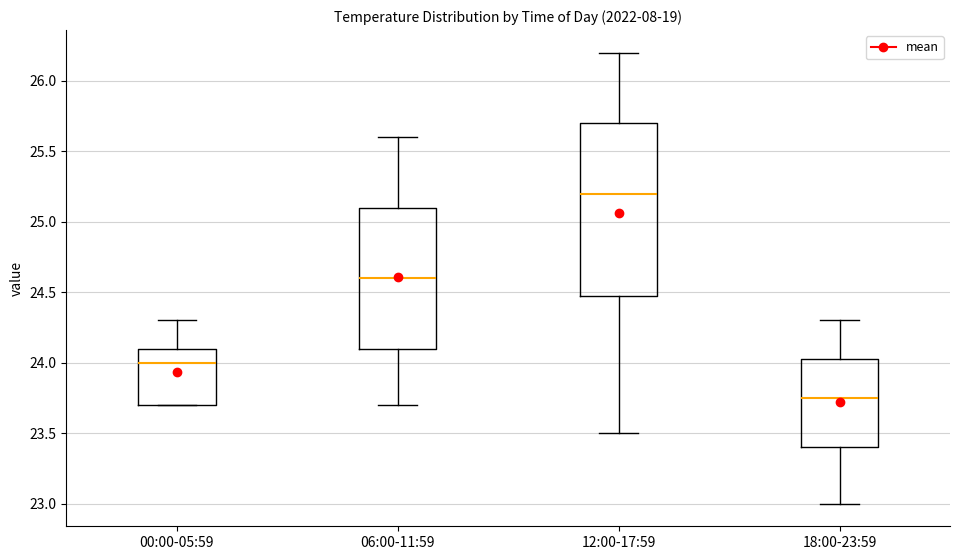

Where is the upper edge of the box for 06:00-11:59 on the y-axis? The values are not printed on the chart, so give them approximately, as read against the axis.

25.10